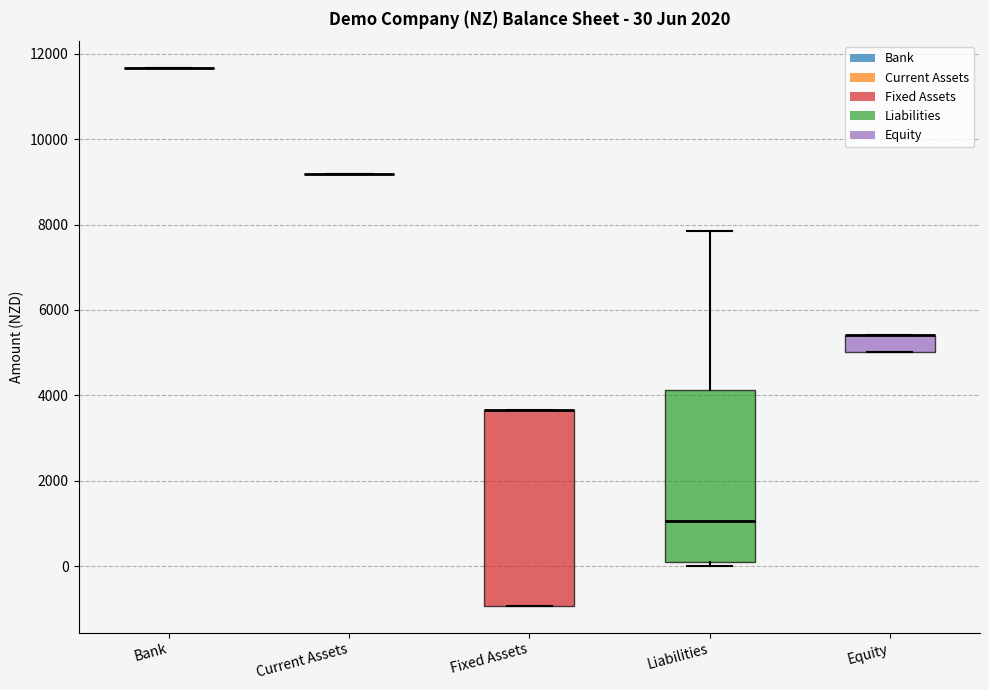

Comparing the boxes themselves (not the whiskers), which one is the tallest?

Fixed Assets